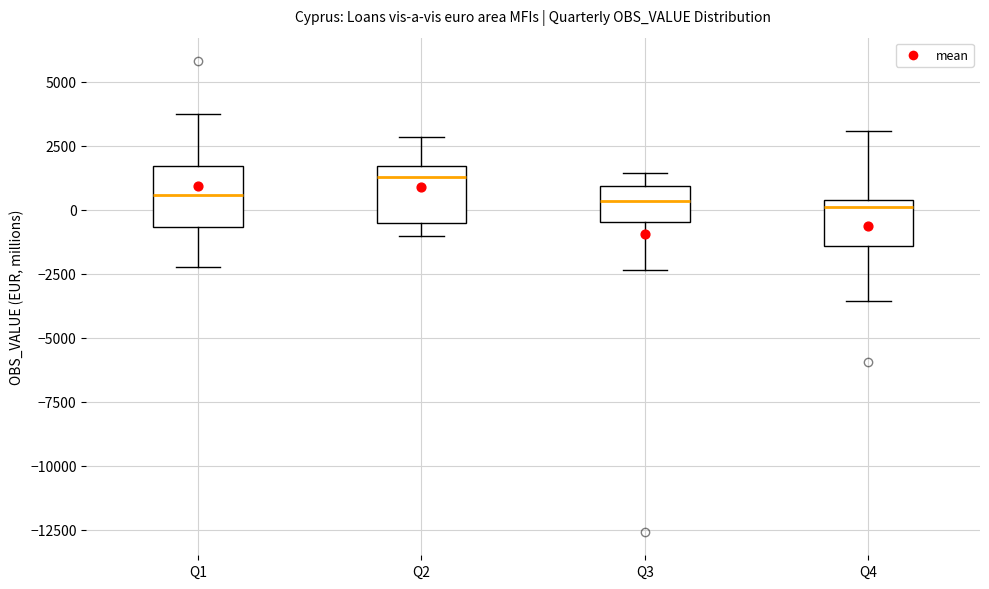

Reading left to right, transcribe this box plot: for each box, give where its median line is, the range the box spans, and where its two whiskers end, as read against the y-axis. The values are not printed on the chart, so give them approximately, as read against the axis.

Q1: median 500, box -500 to 1500, whiskers -2000 to 4000
Q2: median 1500 (just below the box's upper edge), box -500 to 1500, whiskers -1000 to 3000
Q3: median 500, box -500 to 1000, whiskers -2500 to 1500
Q4: median 0, box -1500 to 500, whiskers -3500 to 3000